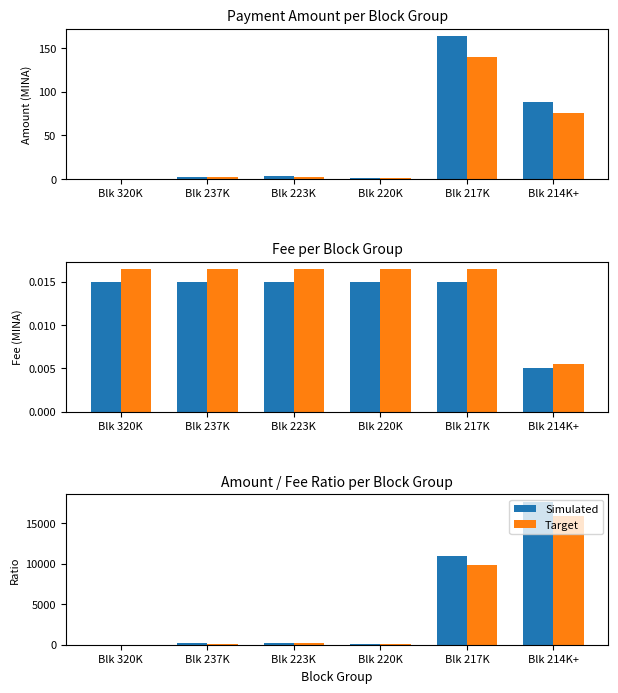

What is the sum of all Amount values?

259.7